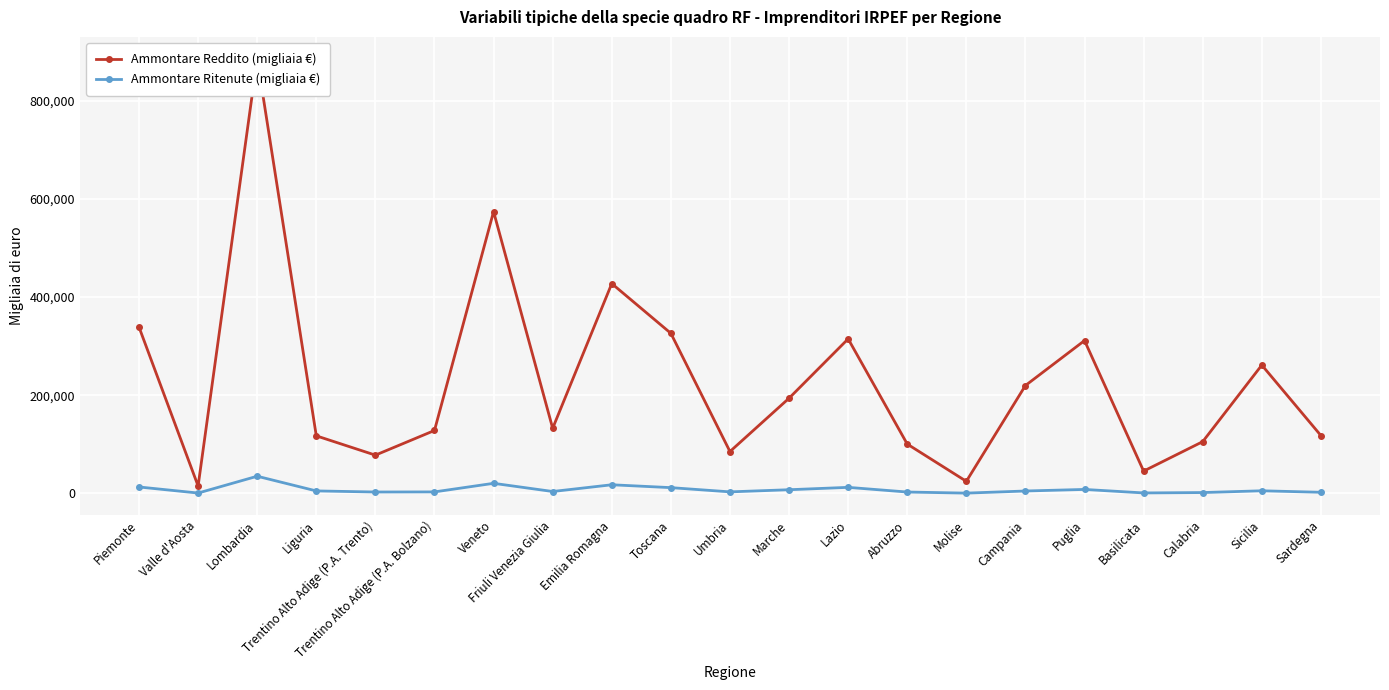

Does the chart display data point markers on the line(s)?

Yes